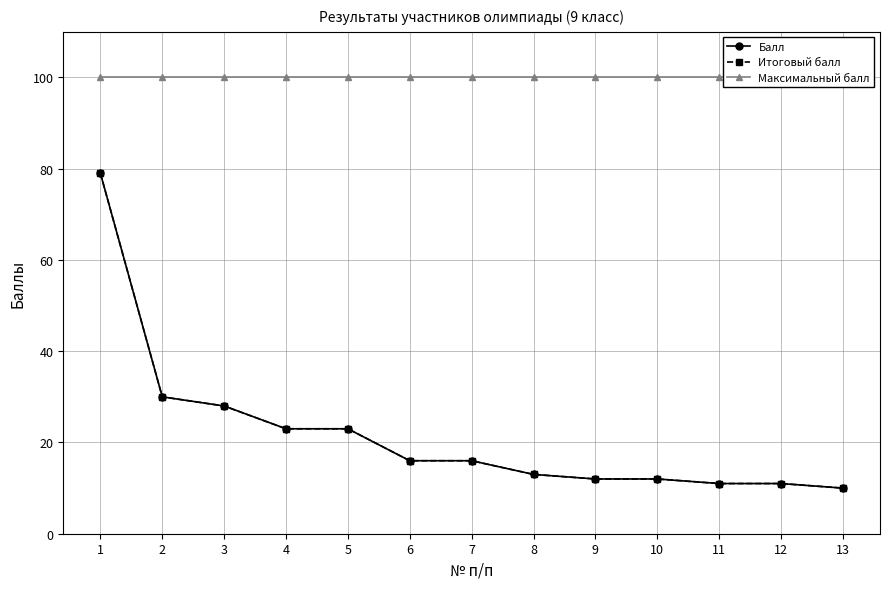

Reading right to left, list all the values displayed in this chart.

Балл: 10	11	11	12	12	13	16	16	23	23	28	30	79
Итоговый балл: 10	11	11	12	12	13	16	16	23	23	28	30	79
Максимальный балл: 100	100	100	100	100	100	100	100	100	100	100	100	100